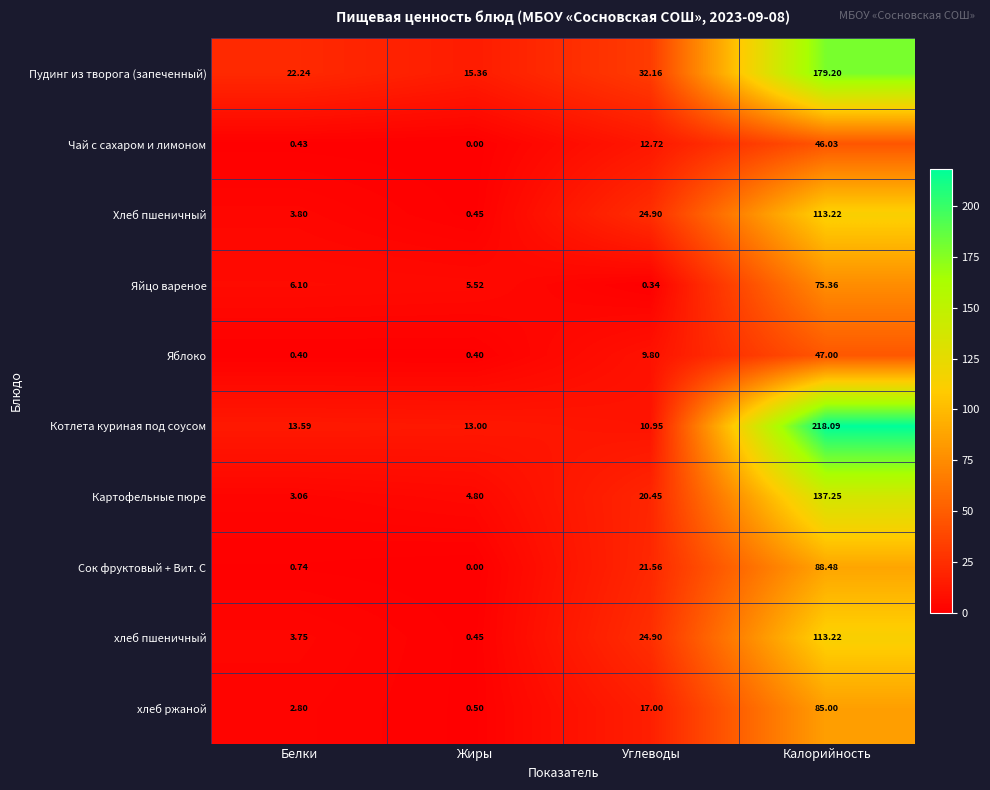

At which category does the chart reach its minimum across all series?

Жиры